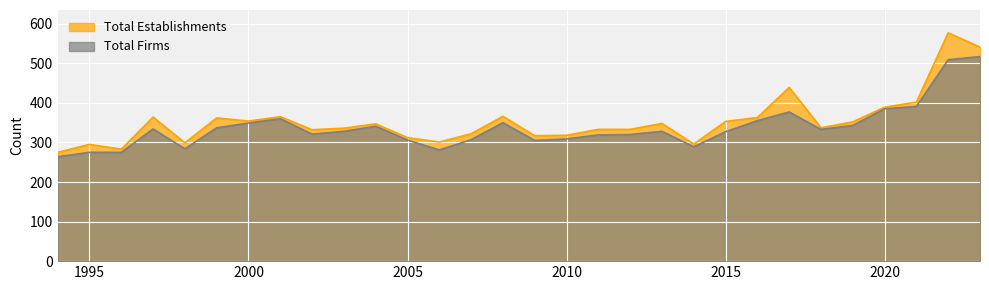

At which category is the sum across all series the highest?

2022